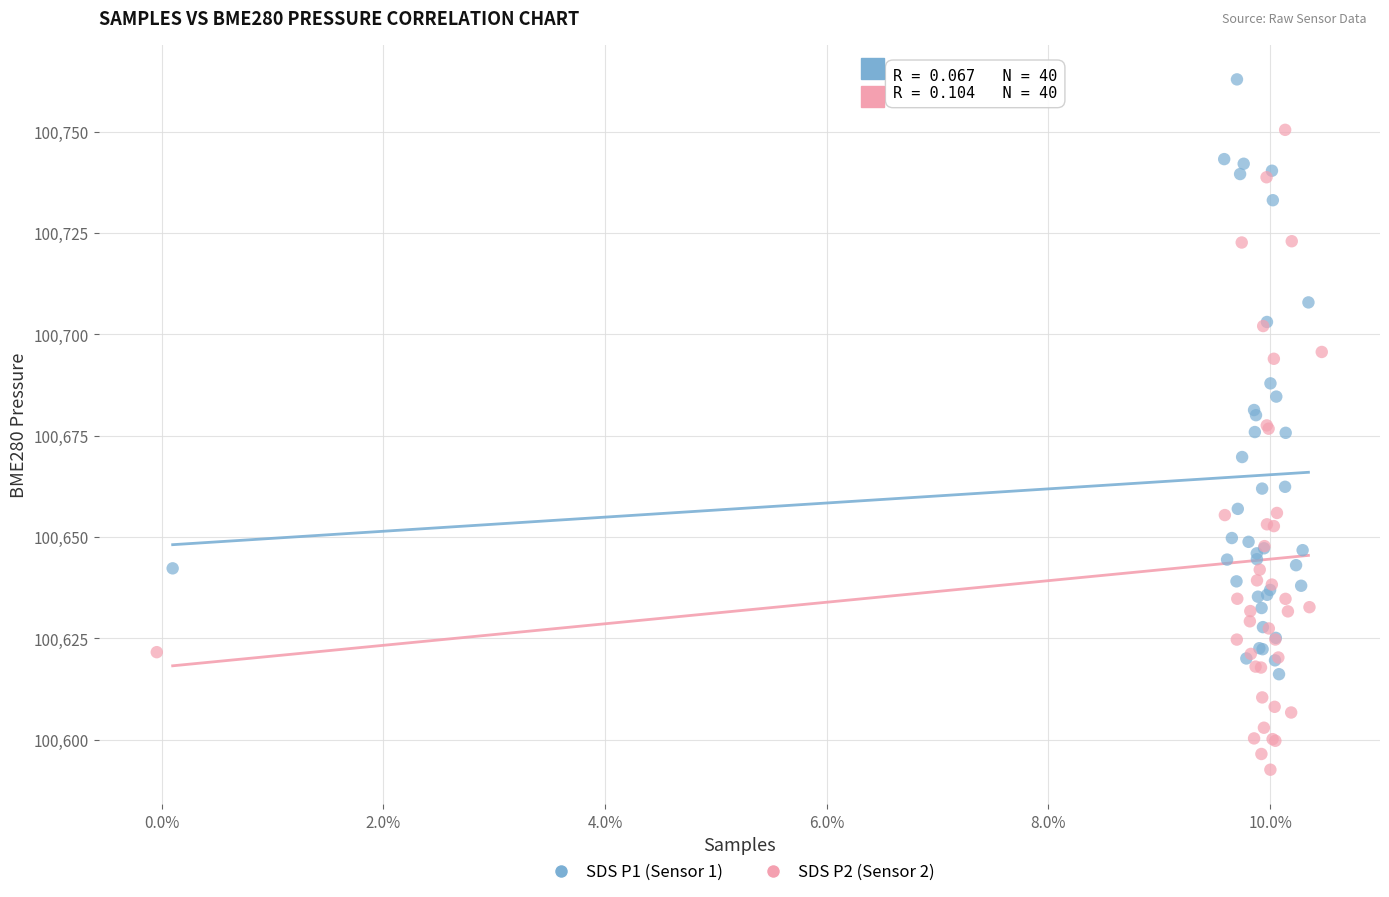

Which series contains the lowest Y value?

SDS P2 (Sensor 2)